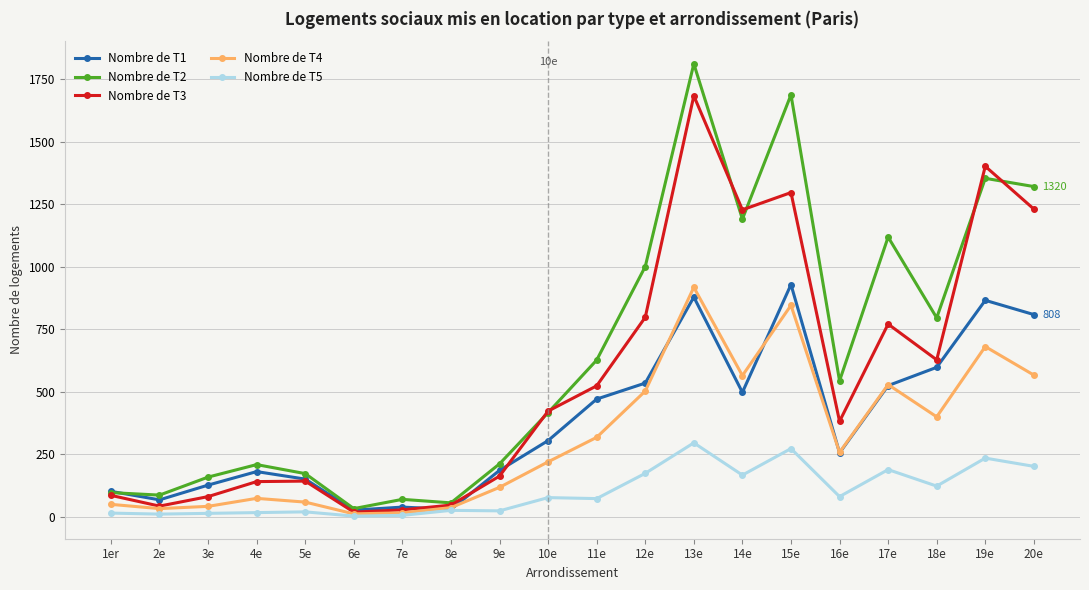

What are all the series names shown in the legend?

Nombre de T1, Nombre de T2, Nombre de T3, Nombre de T4, Nombre de T5